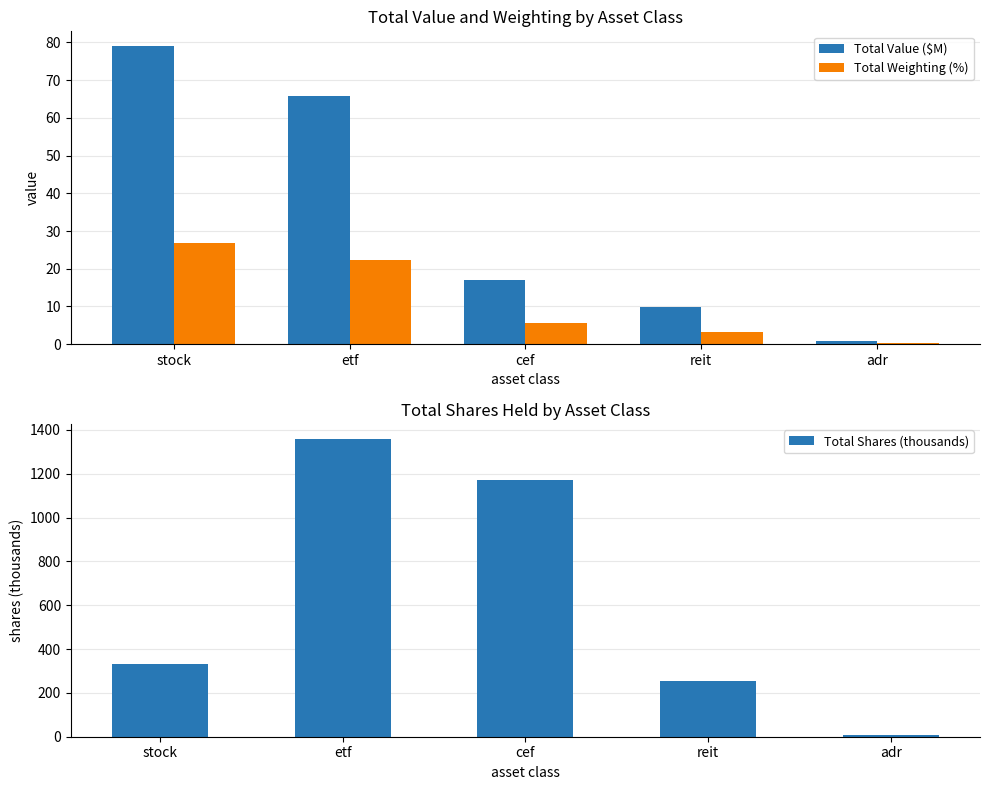

How many bars are there in total?

15